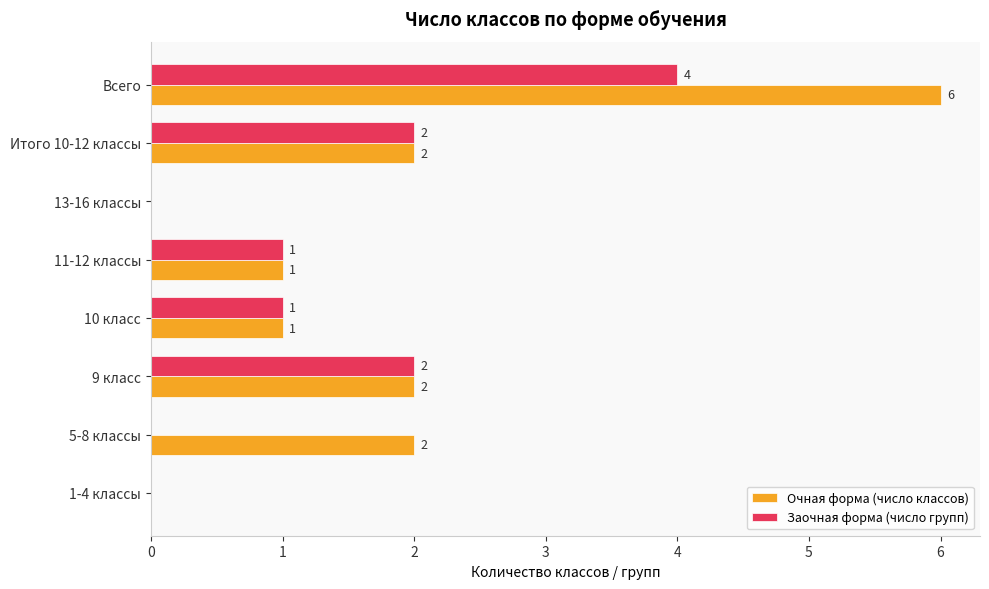

How many Очная форма (число классов) values are between 1 and 2?

5